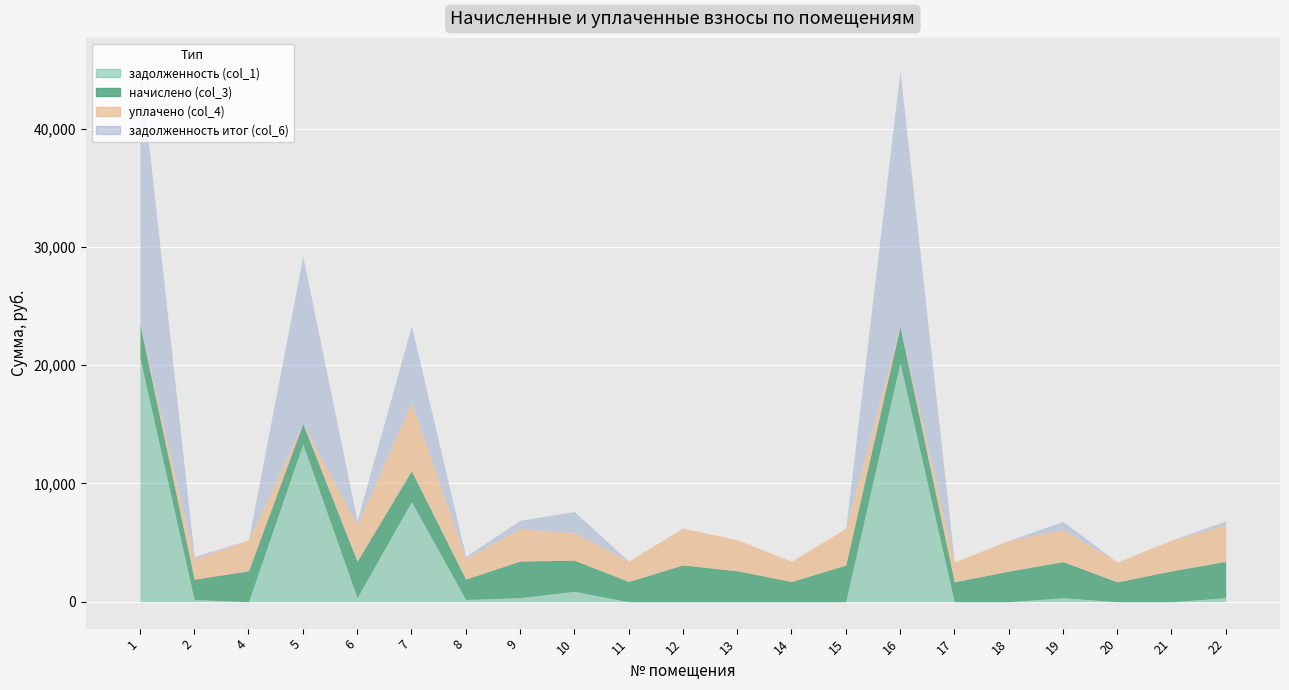

True or false: начислено (col_3) and задолженность (col_1) cross at least once.

True